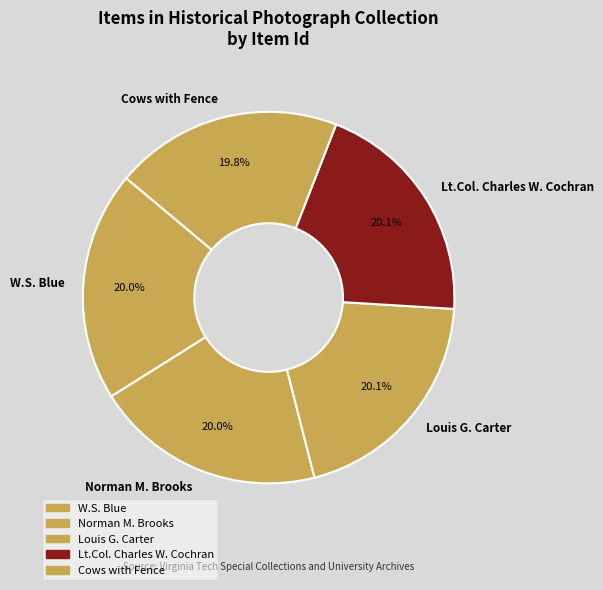

What percentage is the Cows with Fence slice, to the nearest percent?

20%